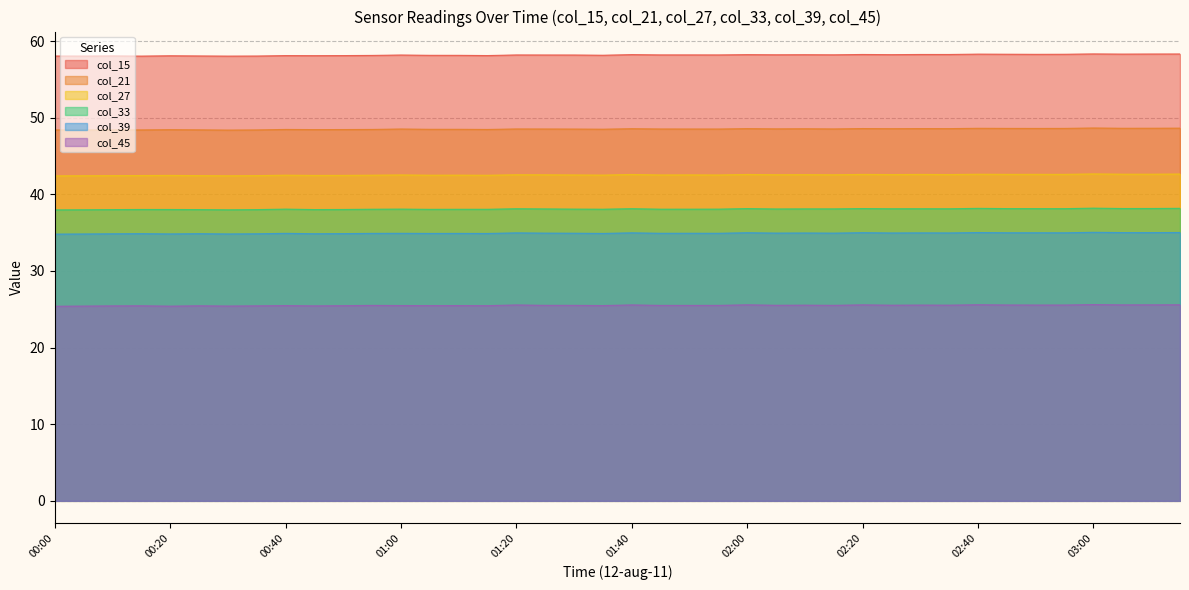

Reading left to right, what are all the values shown in this chart?

col_15: 00:00=58.0	00:05=58.0	00:10=58.1	00:15=58.0	00:20=58.1	00:25=58.1	00:30=58.0	00:35=58.0	00:40=58.1	00:45=58.1	00:50=58.1	00:55=58.1	01:00=58.2	01:05=58.1	01:10=58.1	01:15=58.1	01:20=58.2	01:25=58.2	01:30=58.2	01:35=58.1	01:40=58.2	01:45=58.2	01:50=58.2	01:55=58.2	02:00=58.2	02:05=58.2	02:10=58.2	02:15=58.2	02:20=58.2	02:25=58.2	02:30=58.2	02:35=58.2	02:40=58.3	02:45=58.3	02:50=58.3	02:55=58.3	03:00=58.3	03:05=58.3	03:10=58.3	03:15=58.3
col_21: 00:00=48.4	00:05=48.4	00:10=48.4	00:15=48.4	00:20=48.4	00:25=48.4	00:30=48.4	00:35=48.4	00:40=48.5	00:45=48.4	00:50=48.5	00:55=48.5	01:00=48.5	01:05=48.5	01:10=48.5	01:15=48.5	01:20=48.5	01:25=48.5	01:30=48.5	01:35=48.5	01:40=48.6	01:45=48.5	01:50=48.5	01:55=48.5	02:00=48.6	02:05=48.5	02:10=48.6	02:15=48.5	02:20=48.6	02:25=48.6	02:30=48.6	02:35=48.6	02:40=48.6	02:45=48.6	02:50=48.6	02:55=48.6	03:00=48.7	03:05=48.6	03:10=48.6	03:15=48.6
col_27: 00:00=42.4	00:05=42.4	00:10=42.4	00:15=42.5	00:20=42.5	00:25=42.4	00:30=42.4	00:35=42.4	00:40=42.5	00:45=42.5	00:50=42.5	00:55=42.5	01:00=42.5	01:05=42.5	01:10=42.5	01:15=42.5	01:20=42.6	01:25=42.5	01:30=42.5	01:35=42.5	01:40=42.6	01:45=42.5	01:50=42.5	01:55=42.5	02:00=42.6	02:05=42.6	02:10=42.6	02:15=42.5	02:20=42.6	02:25=42.6	02:30=42.6	02:35=42.6	02:40=42.6	02:45=42.6	02:50=42.6	02:55=42.6	03:00=42.7	03:05=42.6	03:10=42.6	03:15=42.6
col_33: 00:00=38.0	00:05=38.0	00:10=38.0	00:15=38.0	00:20=38.0	00:25=38.0	00:30=38.0	00:35=38.0	00:40=38.1	00:45=38.0	00:50=38.0	00:55=38.1	01:00=38.1	01:05=38.0	01:10=38.0	01:15=38.0	01:20=38.1	01:25=38.1	01:30=38.1	01:35=38.1	01:40=38.1	01:45=38.1	01:50=38.1	01:55=38.1	02:00=38.1	02:05=38.1	02:10=38.1	02:15=38.1	02:20=38.1	02:25=38.1	02:30=38.1	02:35=38.1	02:40=38.2	02:45=38.1	02:50=38.1	02:55=38.1	03:00=38.2	03:05=38.1	03:10=38.1	03:15=38.2
col_39: 00:00=34.8	00:05=34.8	00:10=34.8	00:15=34.9	00:20=34.8	00:25=34.9	00:30=34.8	00:35=34.9	00:40=34.9	00:45=34.9	00:50=34.9	00:55=34.9	01:00=34.9	01:05=34.9	01:10=34.9	01:15=34.9	01:20=35.0	01:25=34.9	01:30=34.9	01:35=34.9	01:40=35.0	01:45=34.9	01:50=34.9	01:55=34.9	02:00=35.0	02:05=34.9	02:10=35.0	02:15=34.9	02:20=35.0	02:25=35.0	02:30=35.0	02:35=35.0	02:40=35.0	02:45=35.0	02:50=35.0	02:55=35.0	03:00=35.0	03:05=35.0	03:10=35.0	03:15=35.0
col_45: 00:00=25.4	00:05=25.4	00:10=25.4	00:15=25.5	00:20=25.4	00:25=25.5	00:30=25.4	00:35=25.4	00:40=25.5	00:45=25.4	00:50=25.5	00:55=25.5	01:00=25.5	01:05=25.5	01:10=25.5	01:15=25.5	01:20=25.6	01:25=25.5	01:30=25.5	01:35=25.5	01:40=25.6	01:45=25.5	01:50=25.5	01:55=25.5	02:00=25.6	02:05=25.5	02:10=25.5	02:15=25.5	02:20=25.6	02:25=25.5	02:30=25.5	02:35=25.5	02:40=25.6	02:45=25.6	02:50=25.6	02:55=25.6	03:00=25.6	03:05=25.6	03:10=25.6	03:15=25.6